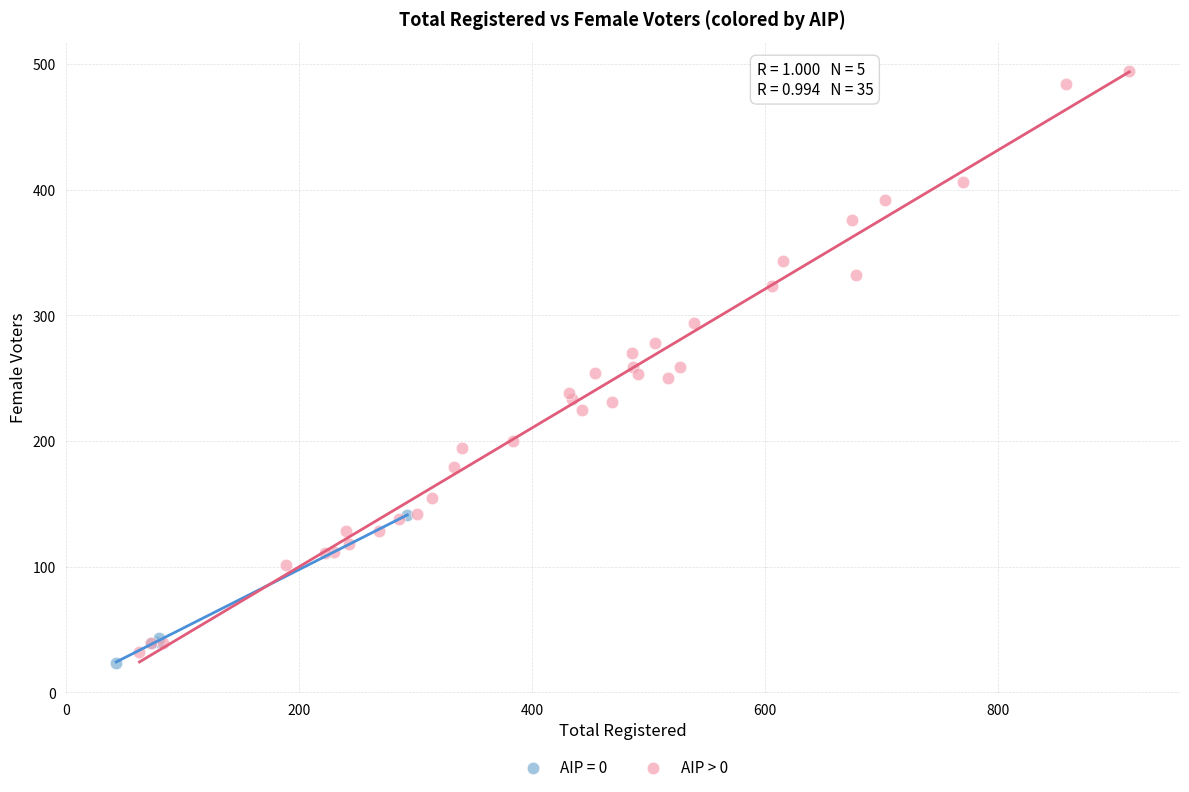

Which series has the largest Y range (max minus min)?

AIP > 0